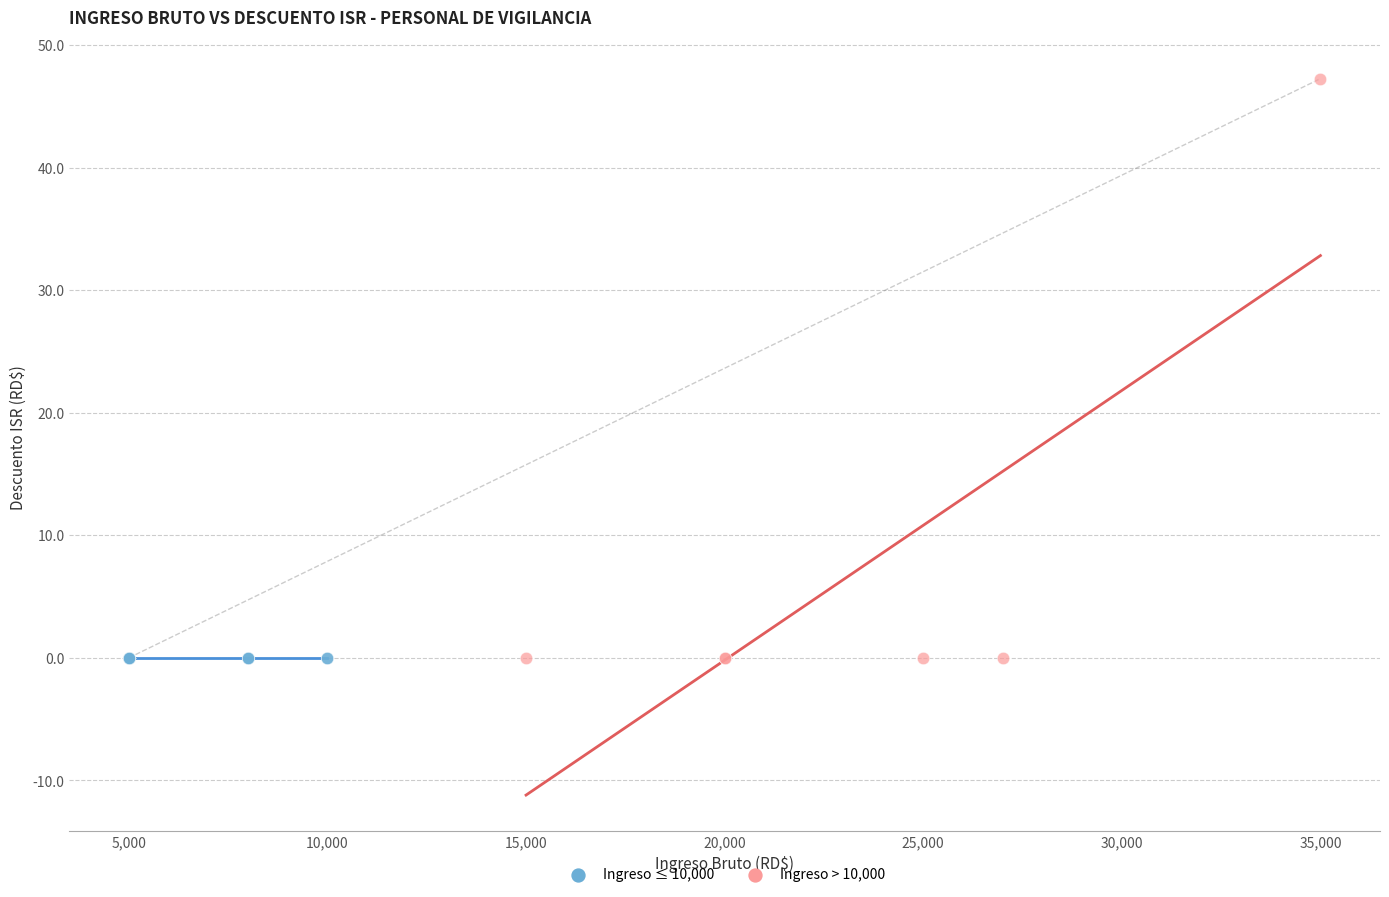

Which series contains the highest Y value?

Ingreso > 10,000